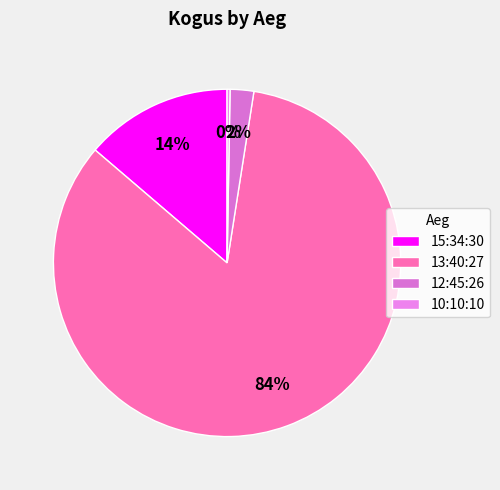

How many segments does this pie chart have?

4